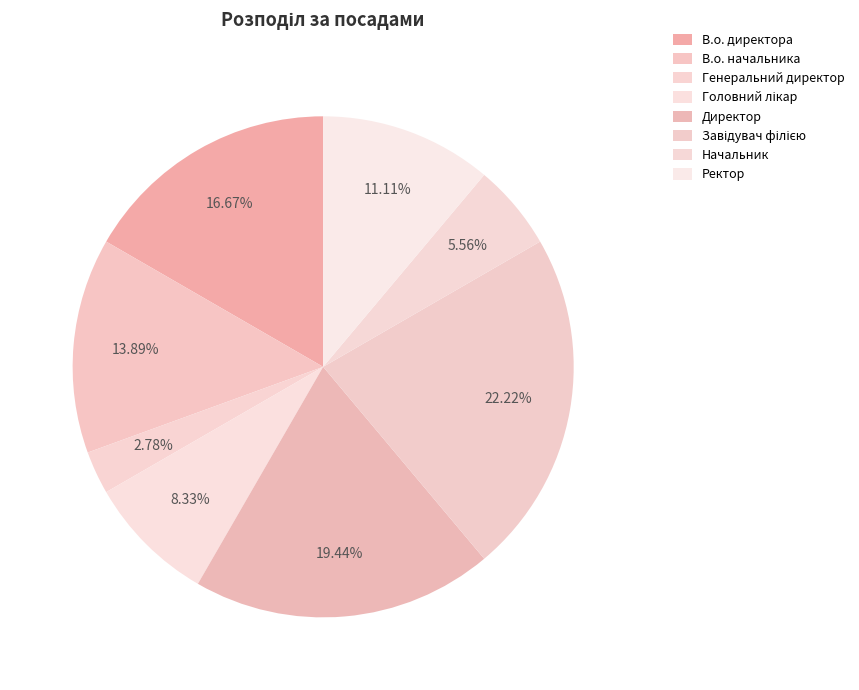

Between Генеральний директор and Головний лікар, which is larger?

Головний лікар